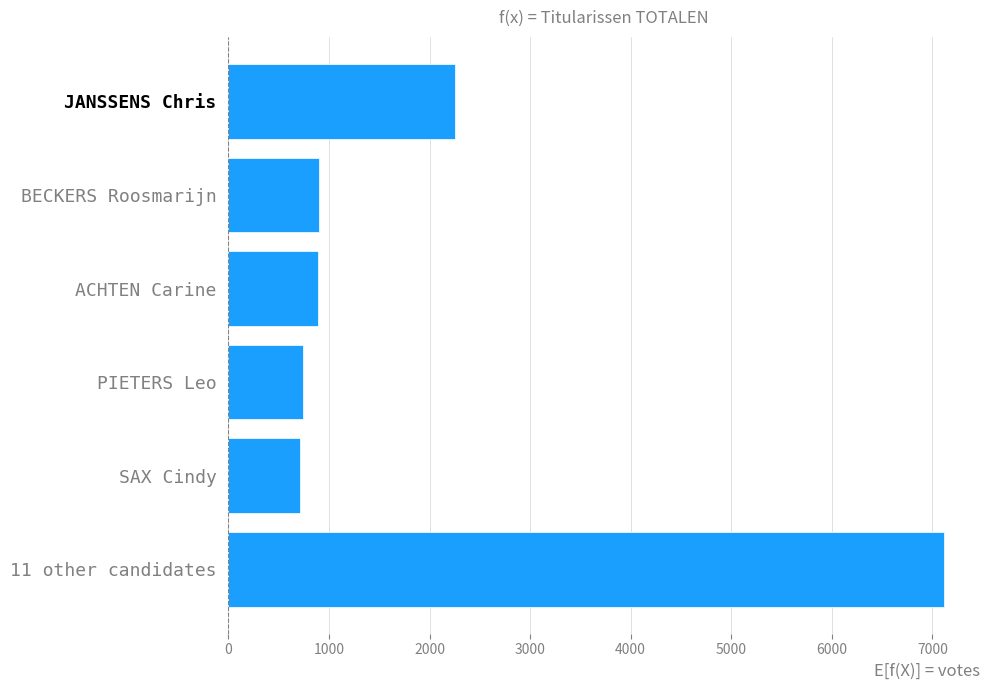

What is the smallest value displayed?

708